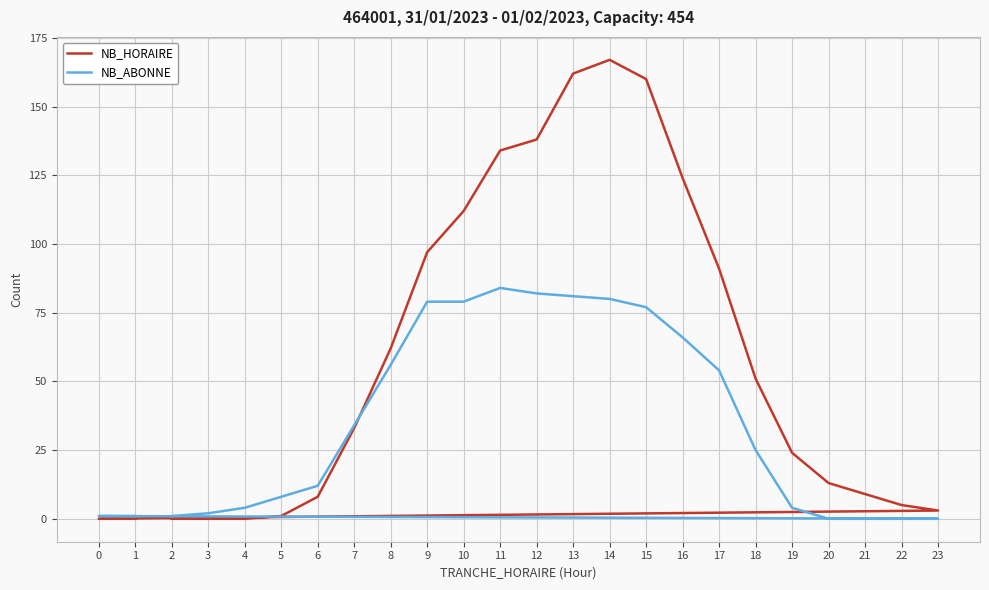

True or false: NB_ABONNE has a value of 2 at 3.

True